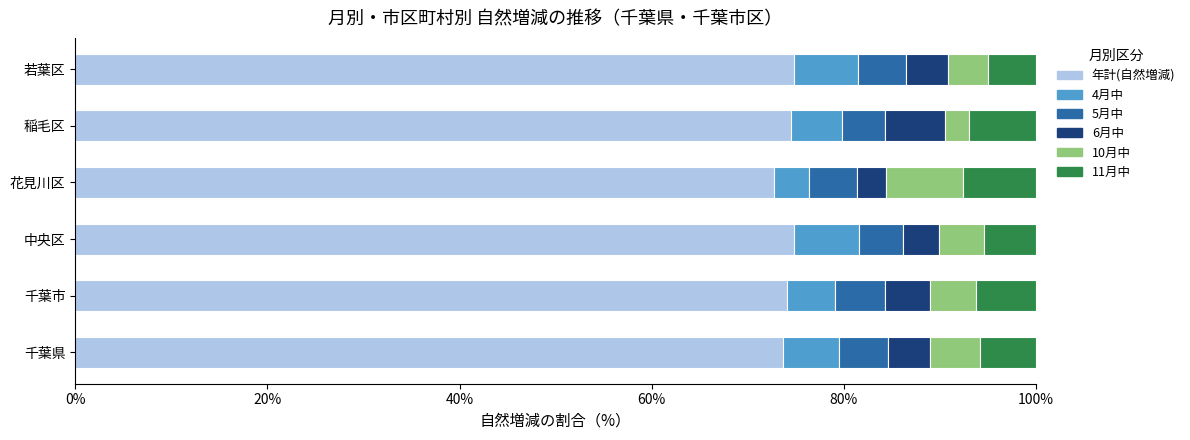

What is the average value of the 年計(自然増減) series?

74.1